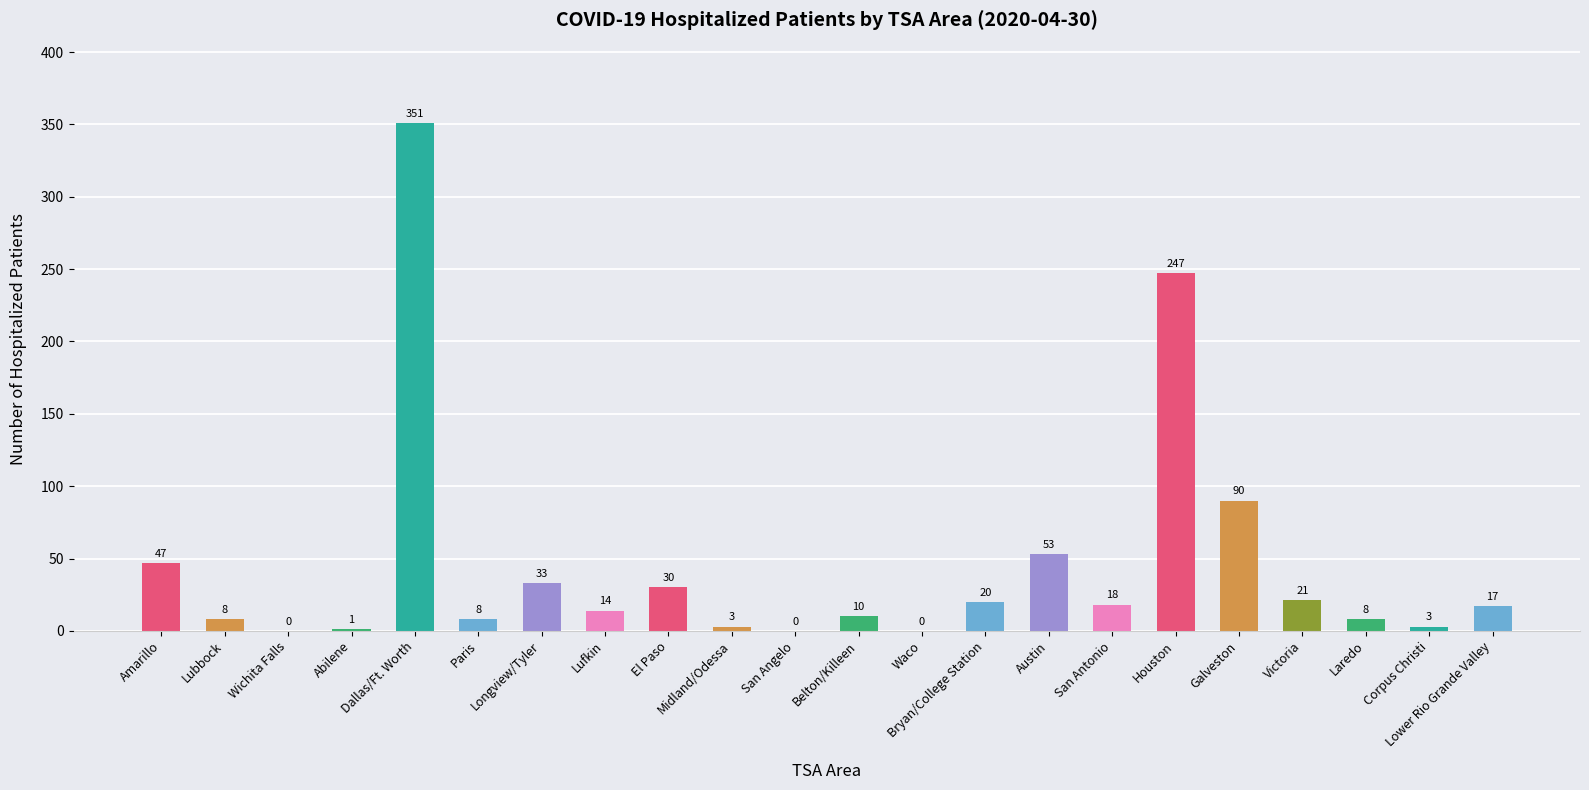

Reading left to right, list all the values displayed in this chart.

Amarillo=47	Lubbock=8	Wichita Falls=0	Abilene=1	Dallas/Ft. Worth=351	Paris=8	Longview/Tyler=33	Lufkin=14	El Paso=30	Midland/Odessa=3	San Angelo=0	Belton/Killeen=10	Waco=0	Bryan/College Station=20	Austin=53	San Antonio=18	Houston=247	Galveston=90	Victoria=21	Laredo=8	Corpus Christi=3	Lower Rio Grande Valley=17